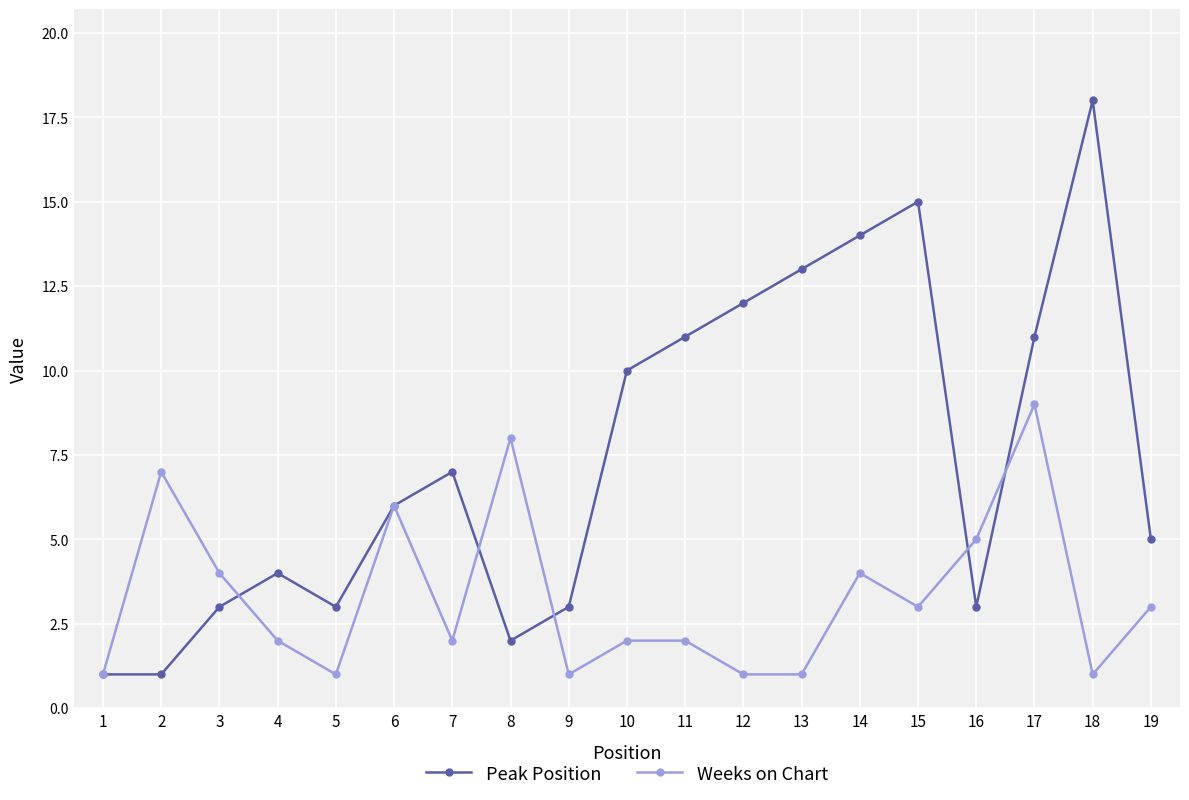

How many data points in Peak Position are less than 6?

9